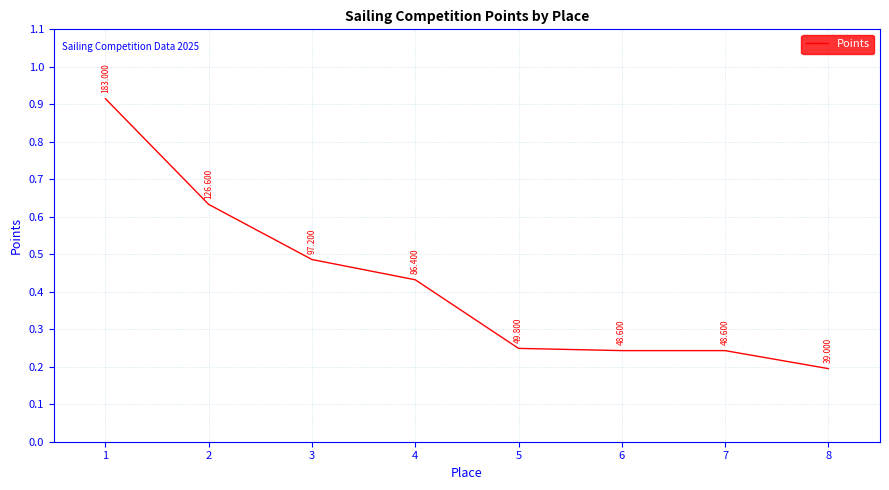

Reading left to right, what are all the values shown in this chart?

183.0	126.6	97.2	86.4	49.8	48.6	48.6	39.0